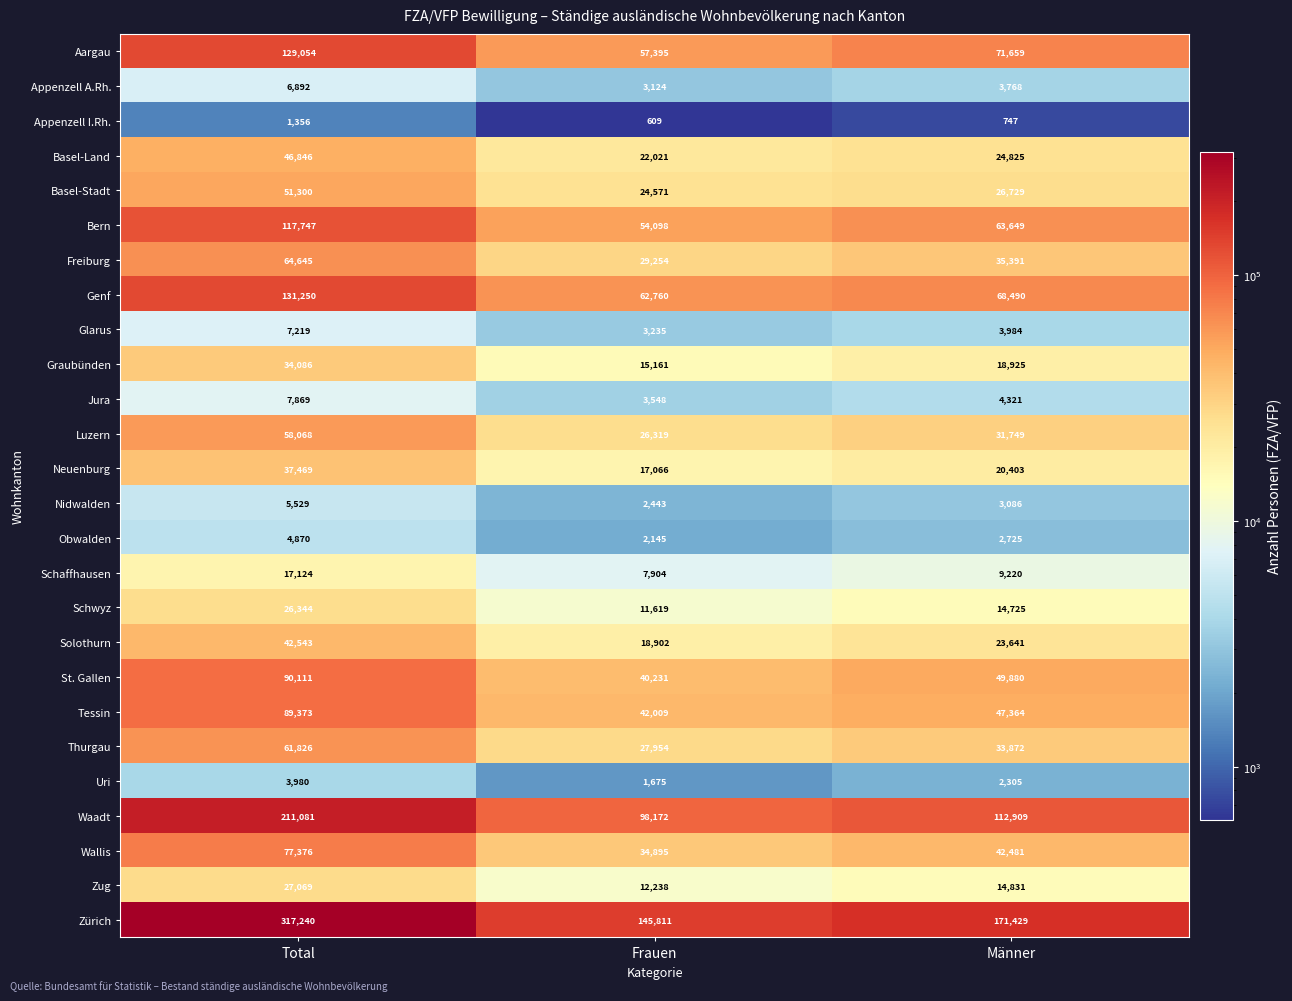

What is the smallest value displayed?

609